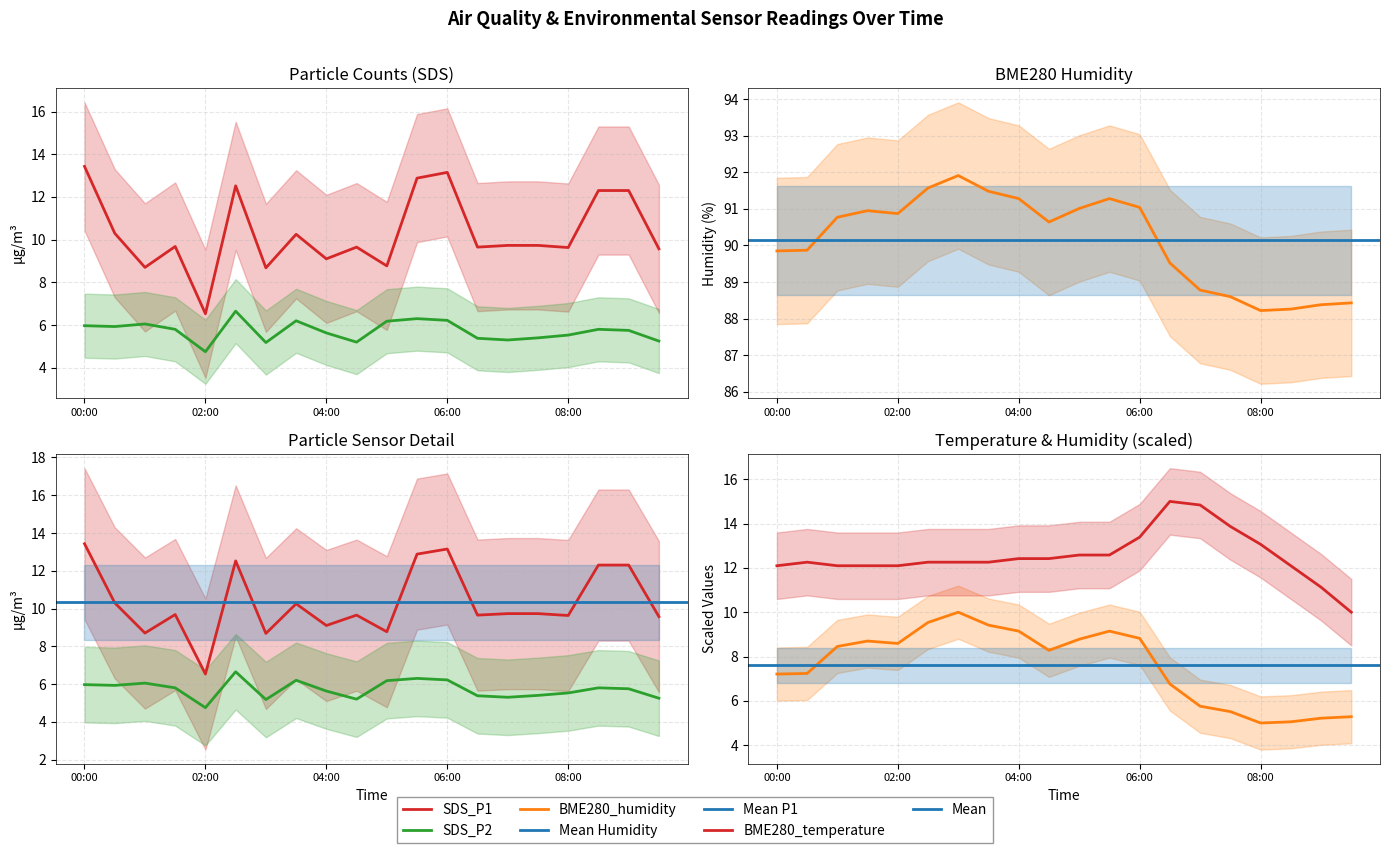

Is this an area chart (filled region under the line)?

No